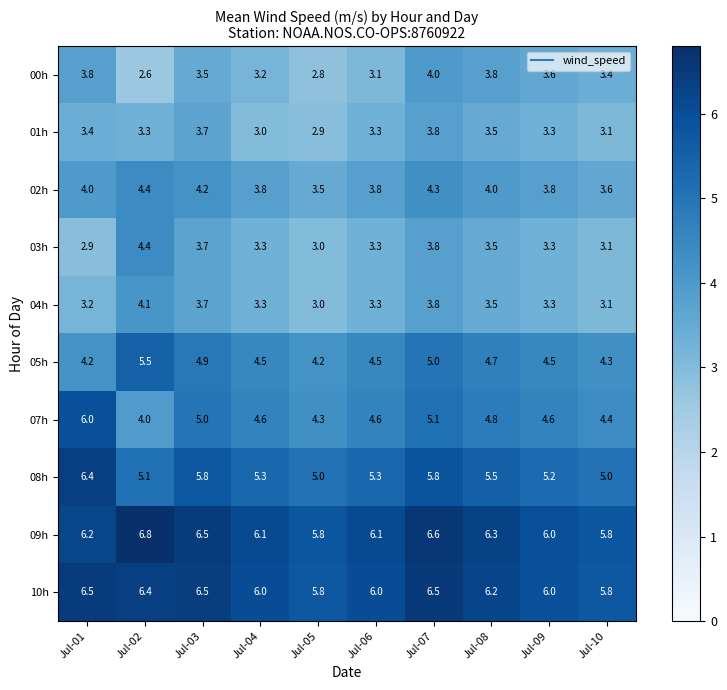

Is it true that 01h equals 0.6 at Jul-04?

False